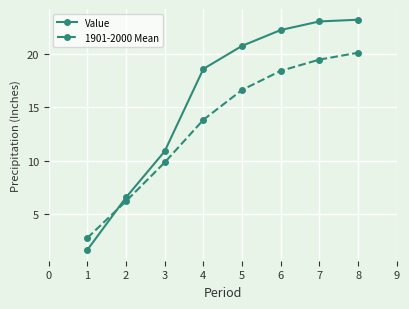

What is the difference between the second highest and second lowest values in the 1901-2000 Mean series?

13.2